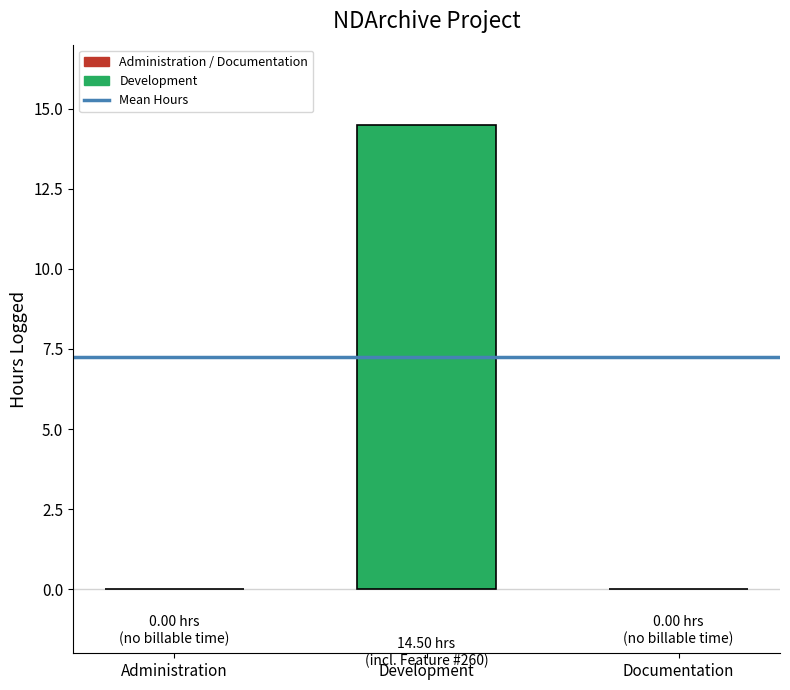

The chart shows a value of 0.0 at Administration. True or false?

True